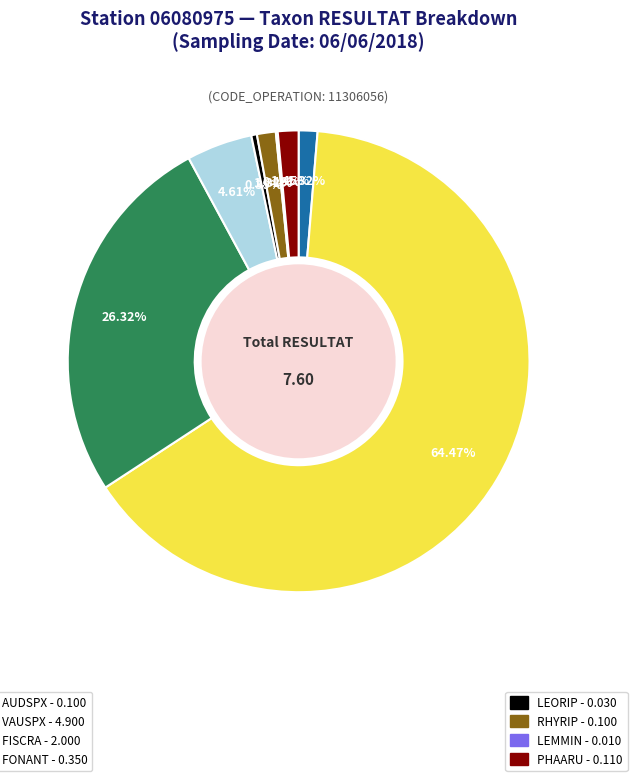

Does any single category account for the majority?

Yes